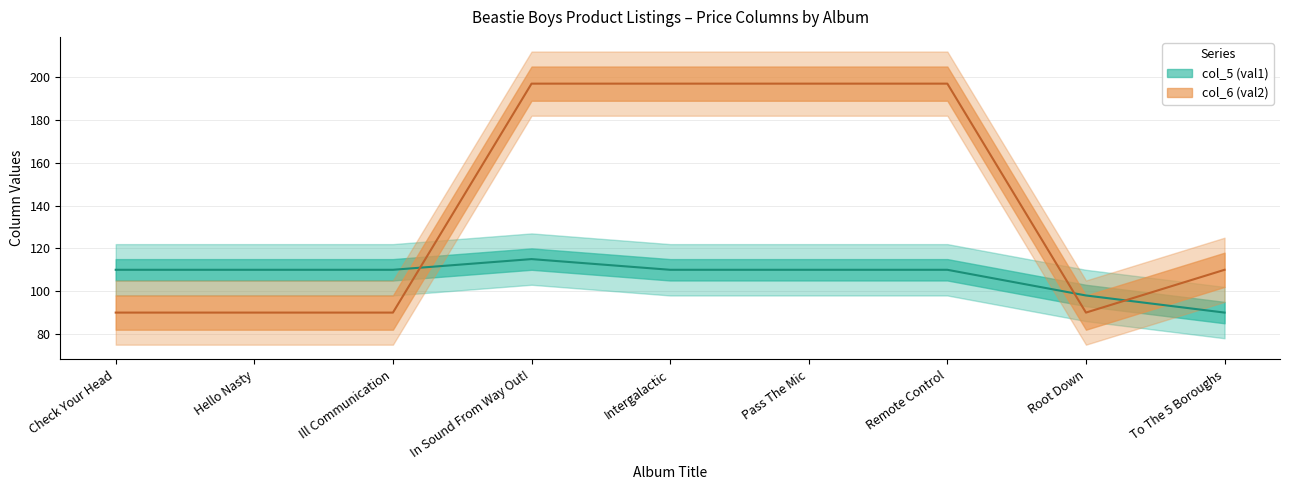

Reading right to left, transcribe all the data shown in this chart.

col_5 (val1): To The 5 Boroughs=90	Root Down=98	Remote Control=110	Pass The Mic=110	Intergalactic=110	In Sound From Way Out!=115	Ill Communication=110	Hello Nasty=110	Check Your Head=110
col_6 (val2): To The 5 Boroughs=110	Root Down=90	Remote Control=197	Pass The Mic=197	Intergalactic=197	In Sound From Way Out!=197	Ill Communication=90	Hello Nasty=90	Check Your Head=90